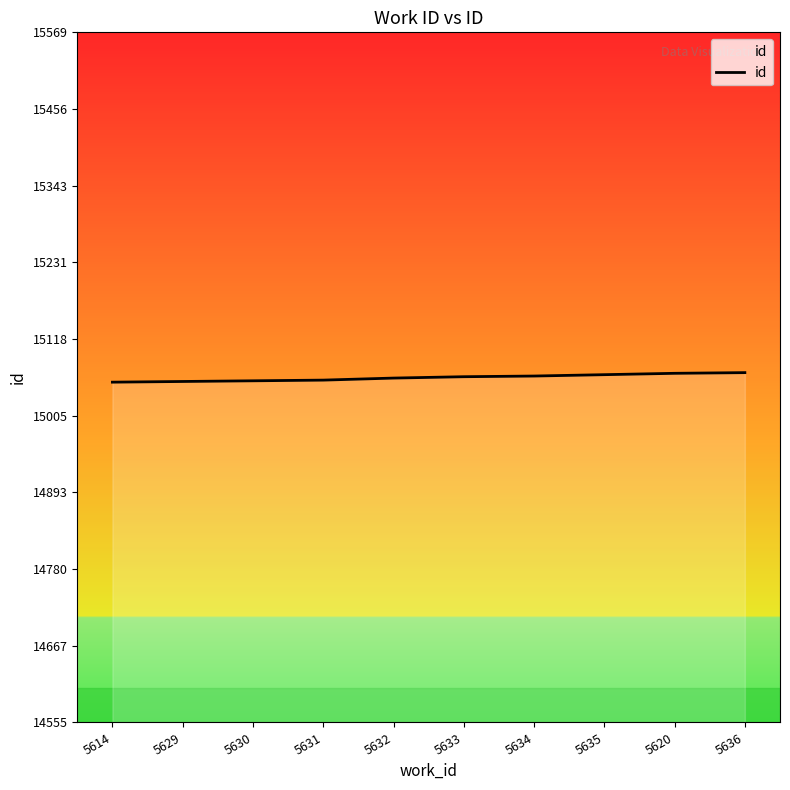

True or false: the data shows 5486 at 5634.

False